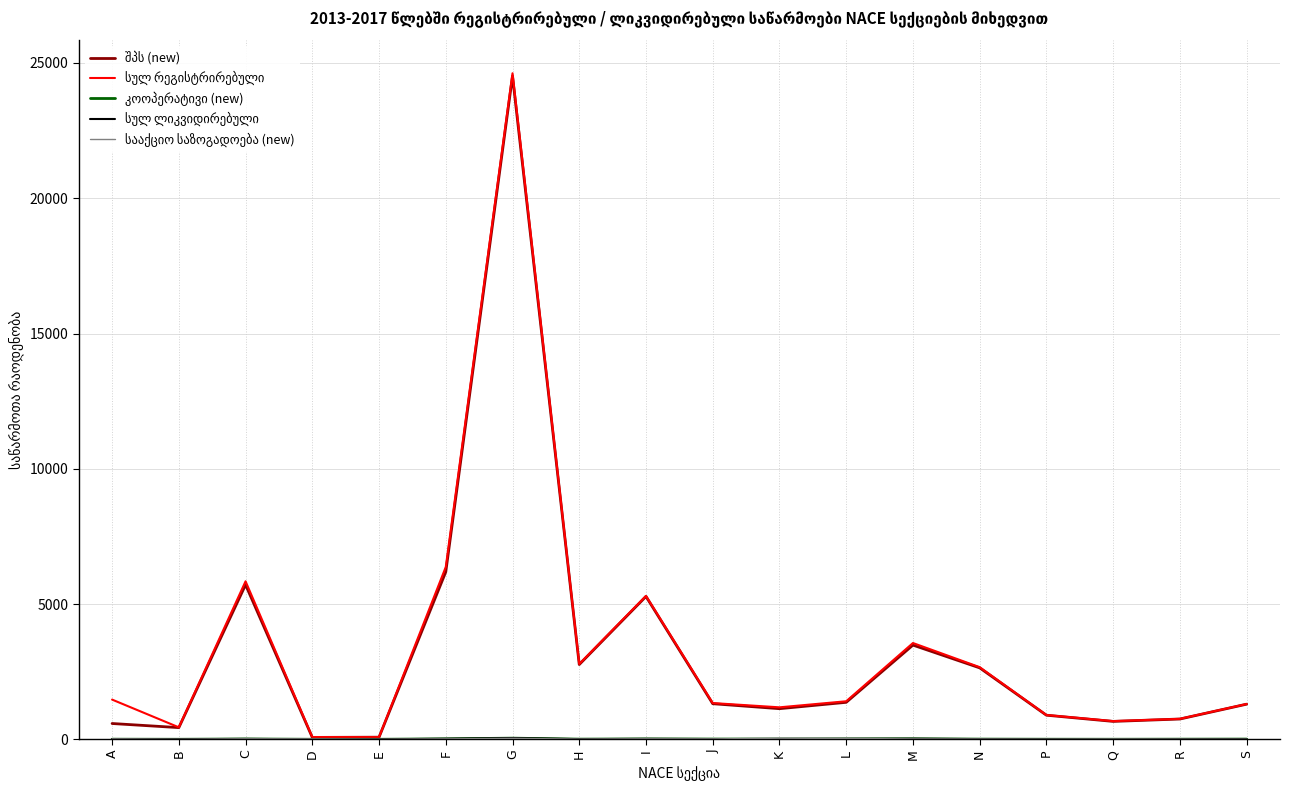

What is the maximum value shown in the chart?

24620